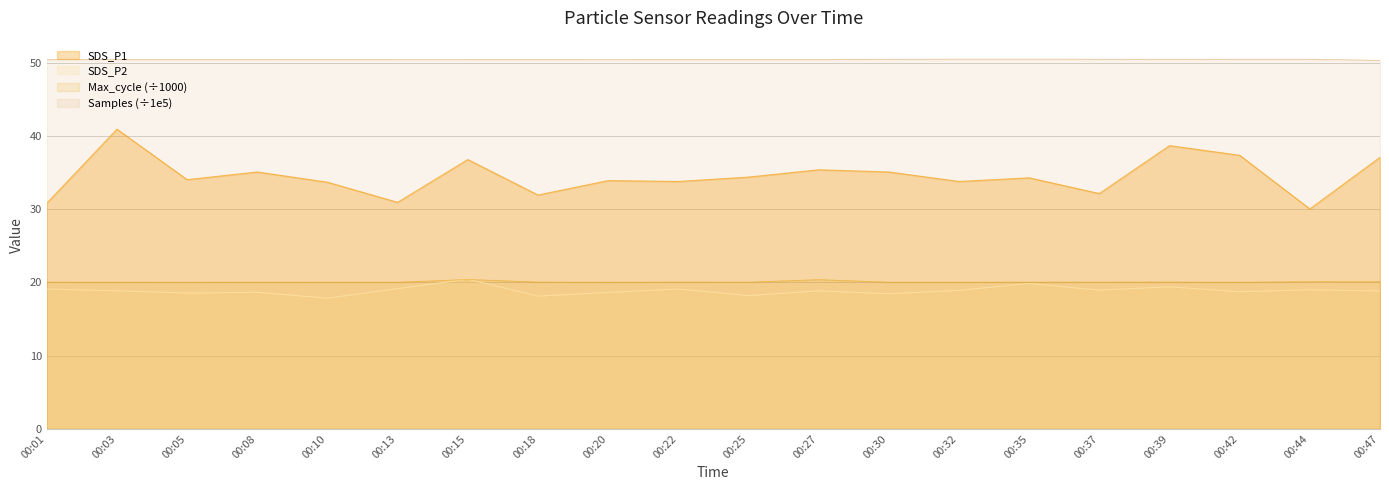

Is the value of SDS_P2 at 00:27 greater than the value of SDS_P1 at 00:37?

No